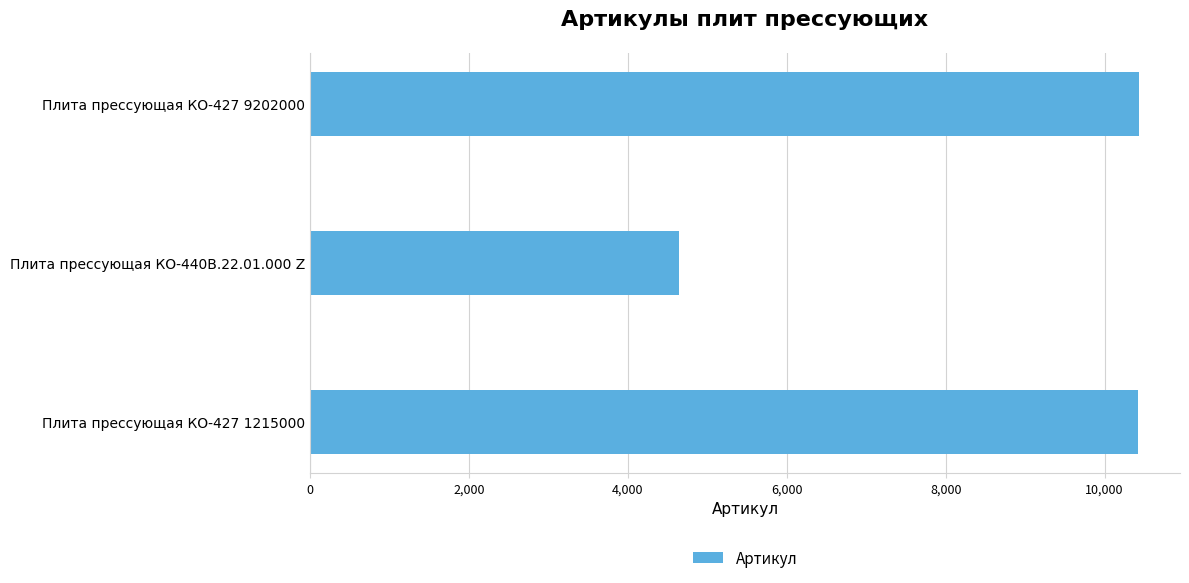

What is the ratio of the value at Плита прессующая КО-427 1215000 to the value at Плита прессующая КО-440В.22.01.000 Z?

2.2